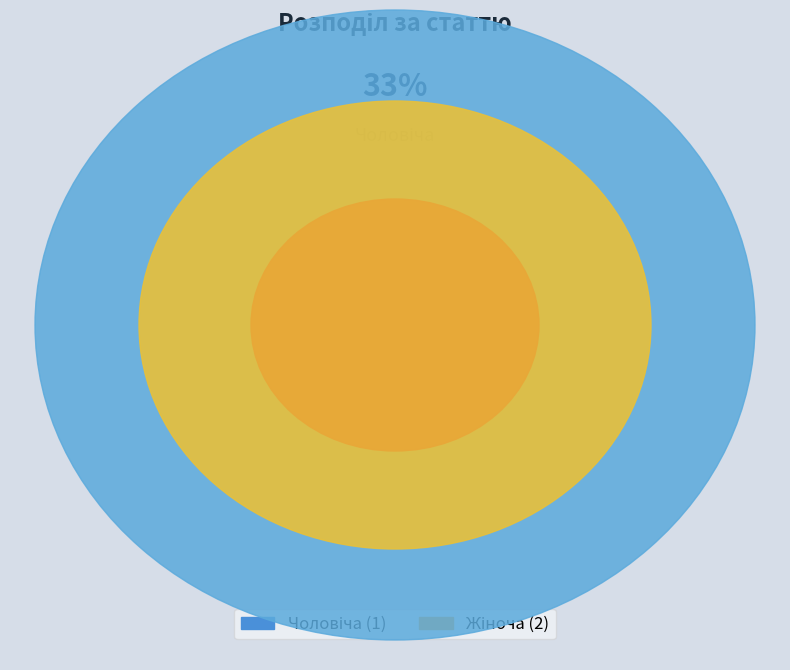

Which slice is the smallest?

Чоловіча